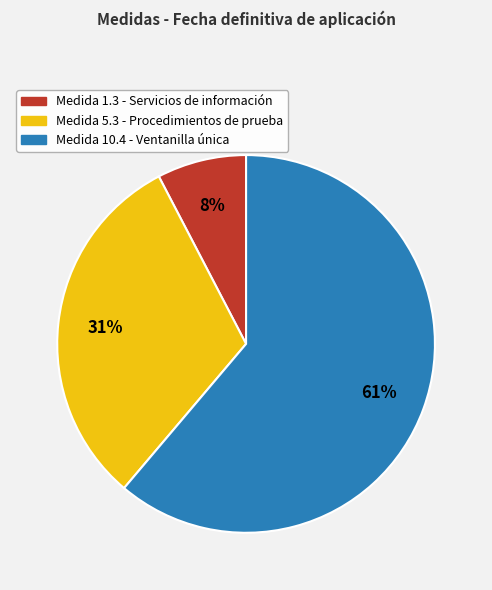

True or false: Medida 1.3 - Servicios de información accounts for 17% of the total.

False